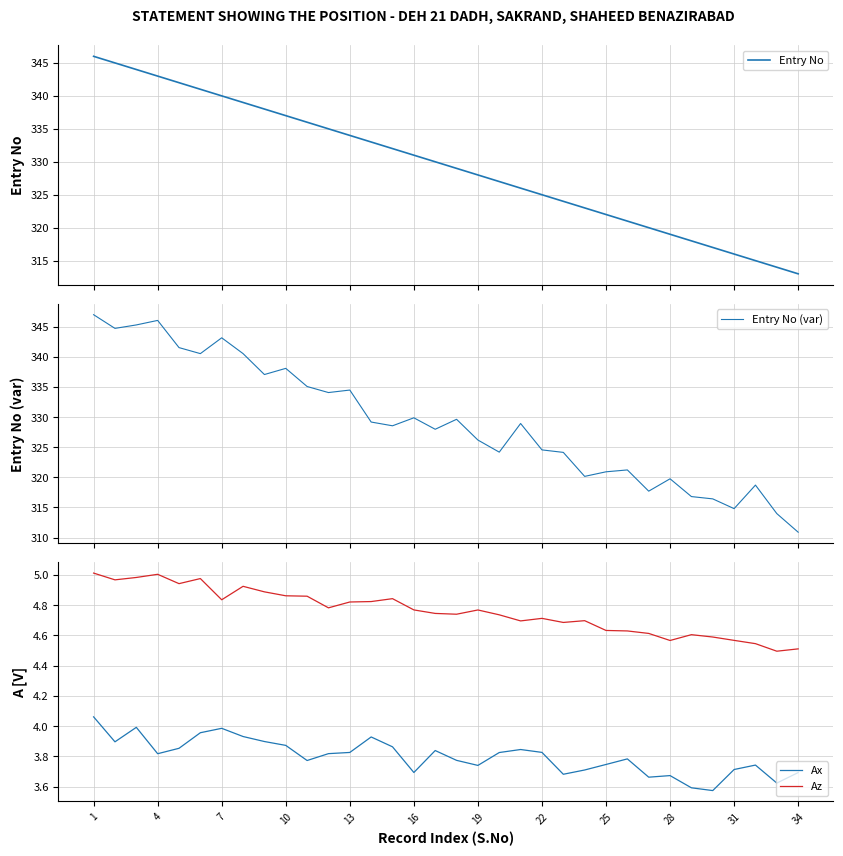

What is the difference between the maximum and minimum values in the Entry No (var) series?

36.1